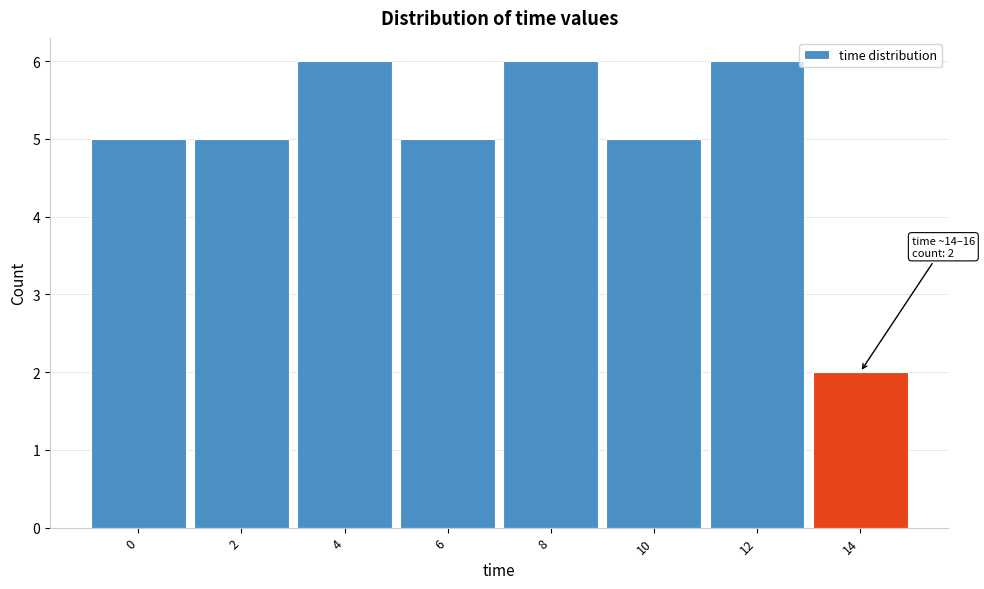

Reading left to right, list all the values displayed in this chart.

5	5	6	5	6	5	6	2